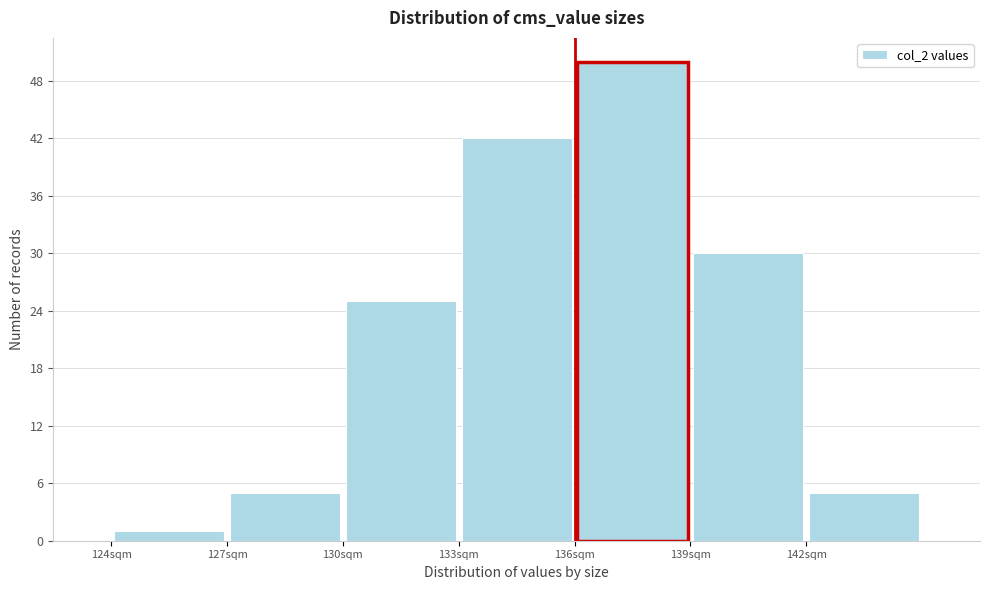

Reading left to right, transcribe this chart: for each bar, give the range it covers on the x-axis and its height. The values are not printed on the chart, so give them approximately, as read against the axis.

124 to 127: 1
127 to 130: 5
130 to 133: 25
133 to 136: 42
136 to 139: 50
139 to 142: 30
142 to 145: 5